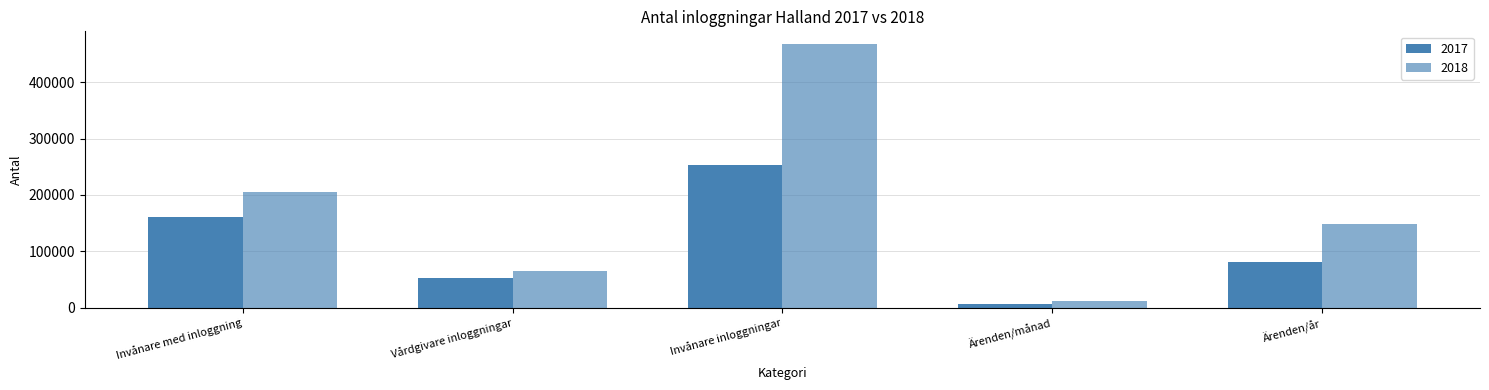

Which series changed the most between Ärenden/månad and Ärenden/år?

2018